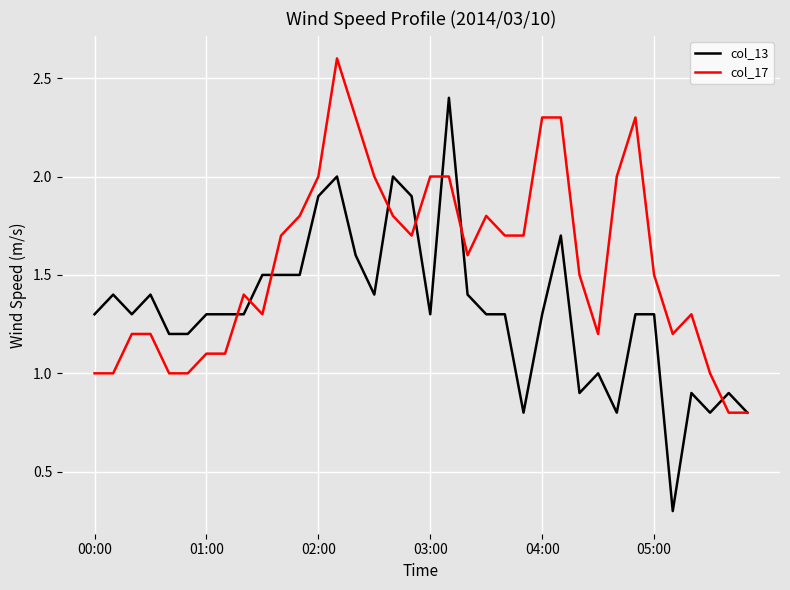

List the series in order of their overall mean, highest first.

col_17, col_13